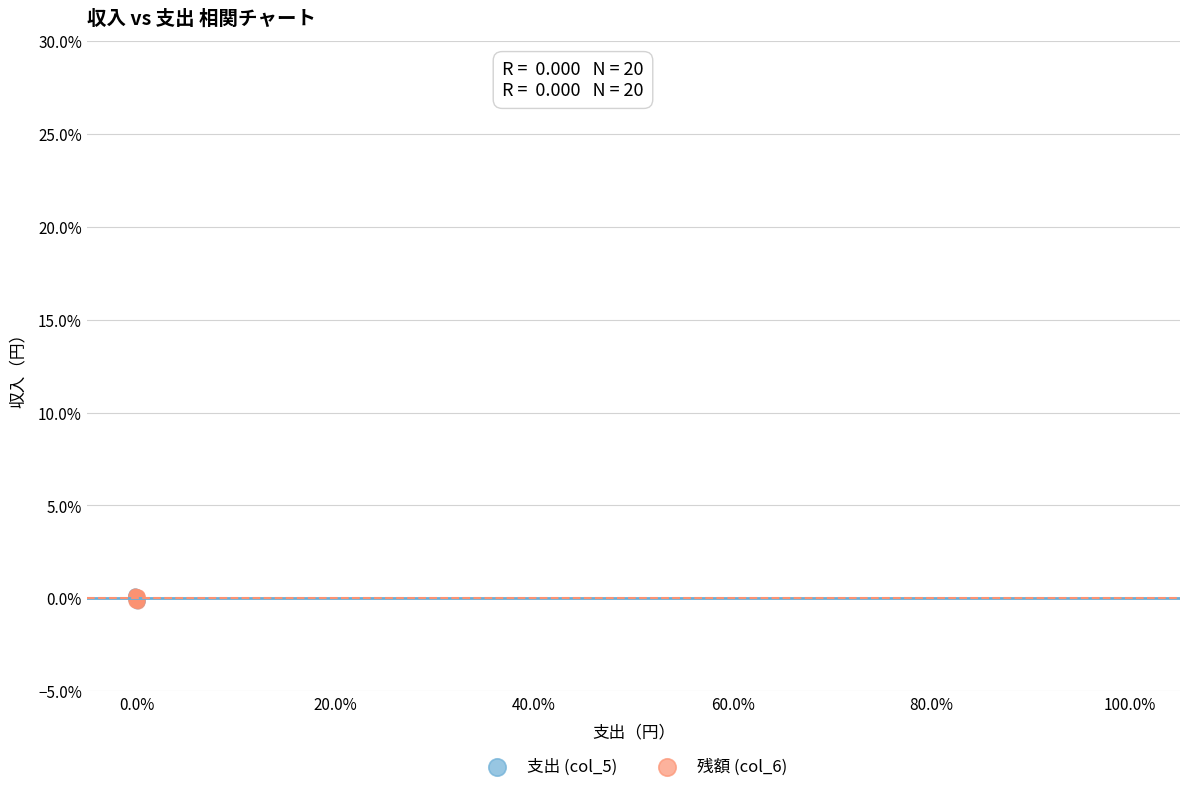

What are all the series names shown in the legend?

支出 (col_5), 残額 (col_6)